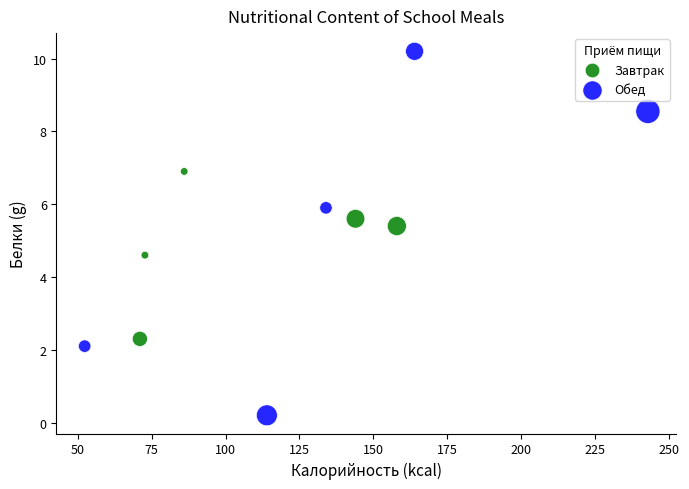

Which series contains the highest Y value?

Обед